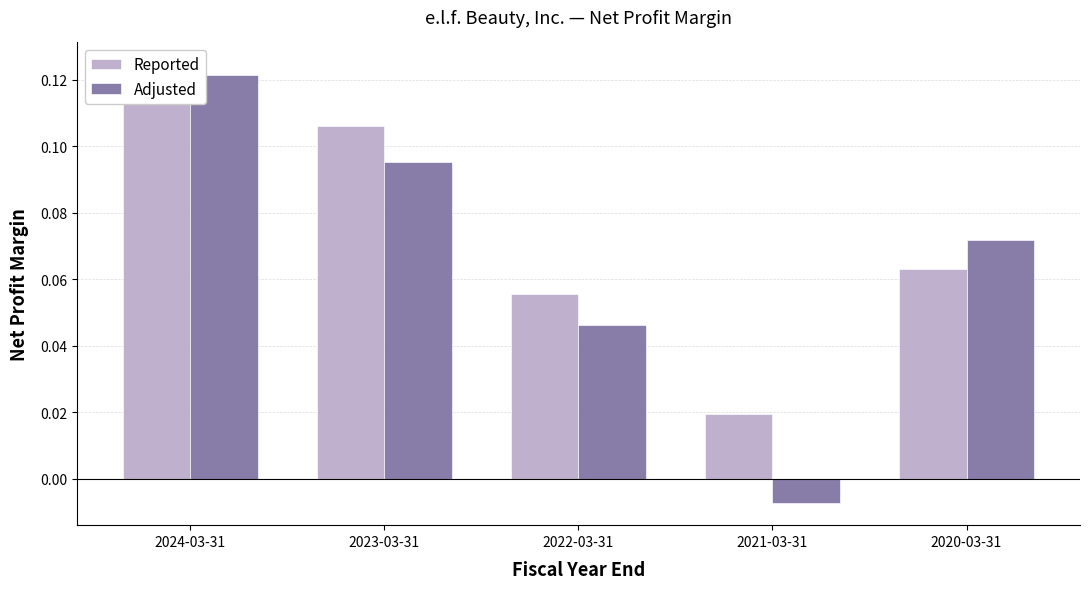

What is the total value across all series at 2023-03-31?

0.2